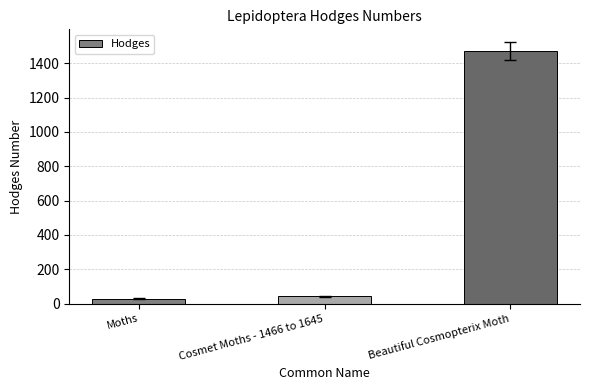

What is the difference between the maximum and minimum values?

1443.0